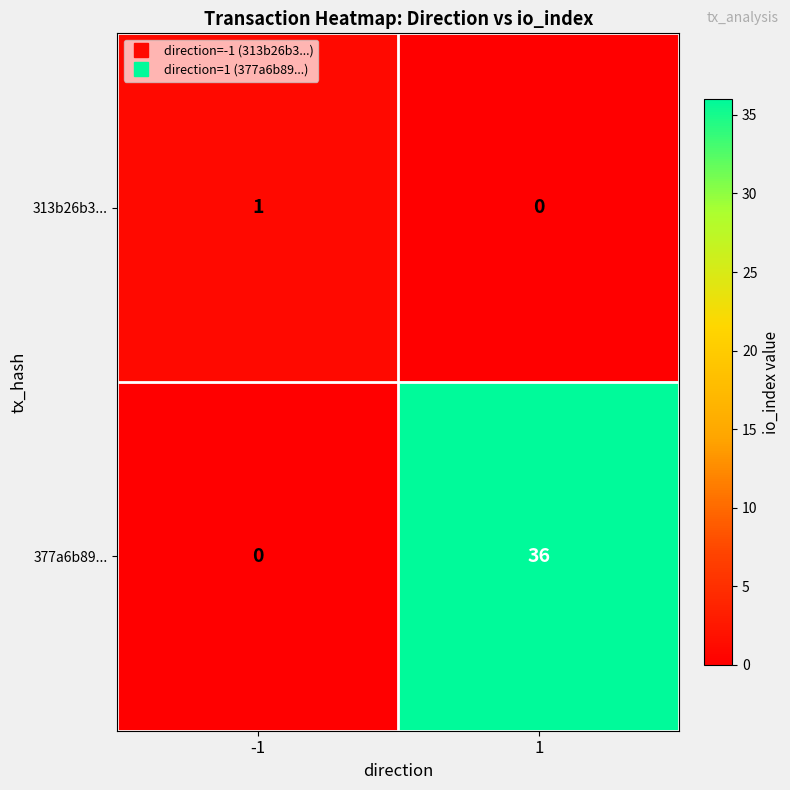

How many data points does each series have?

2